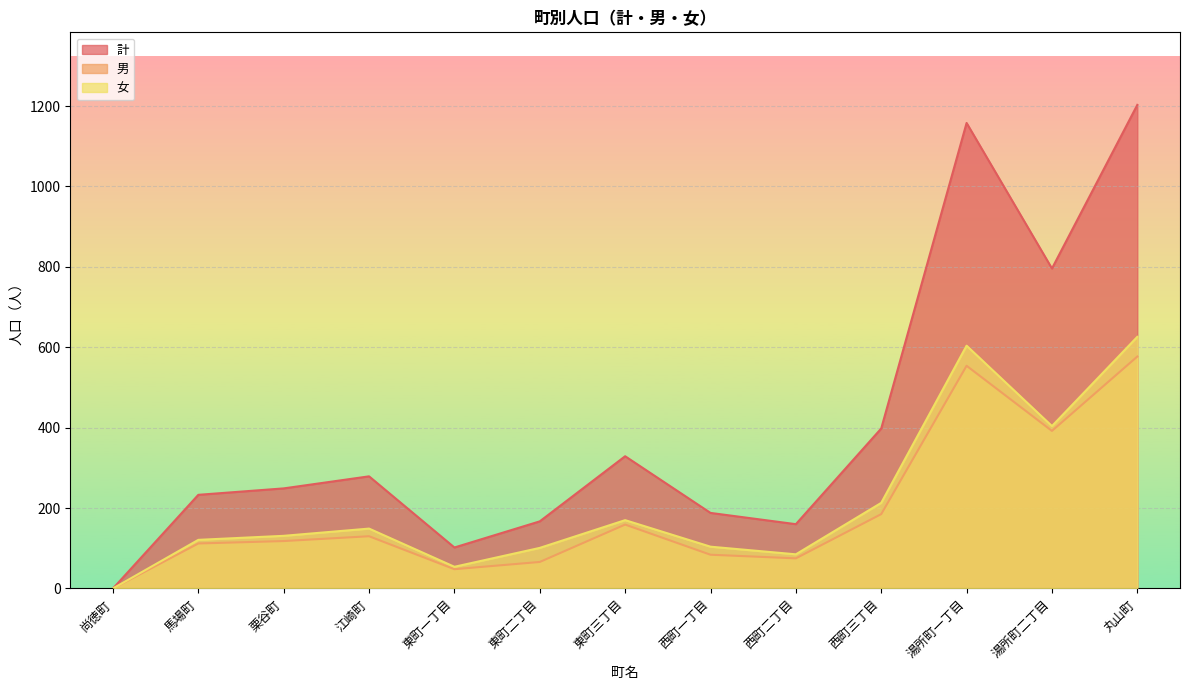

Where does the 計 series first go above 249?

江崎町